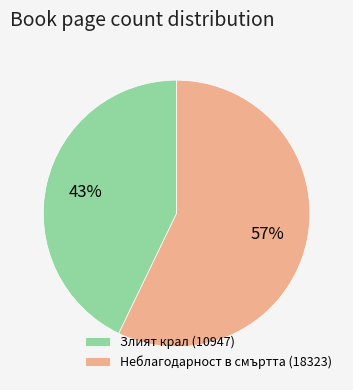

How many slices are in this pie chart?

2